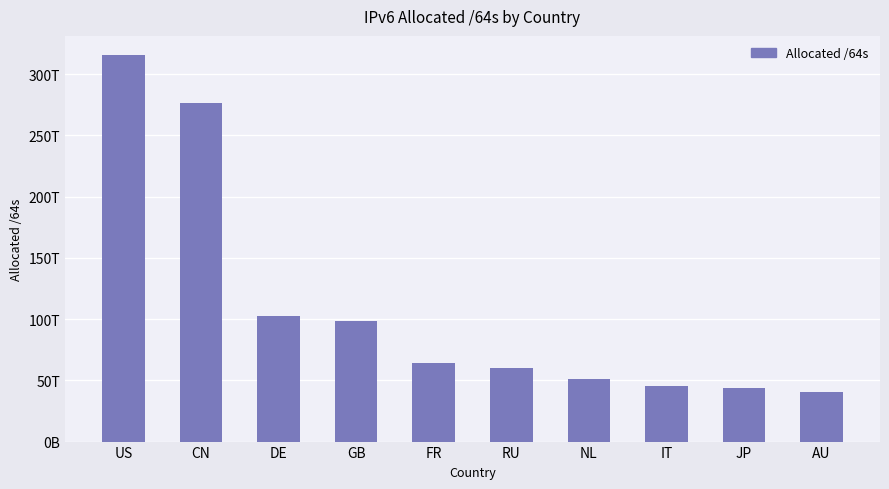

What position from the left is DE?

3